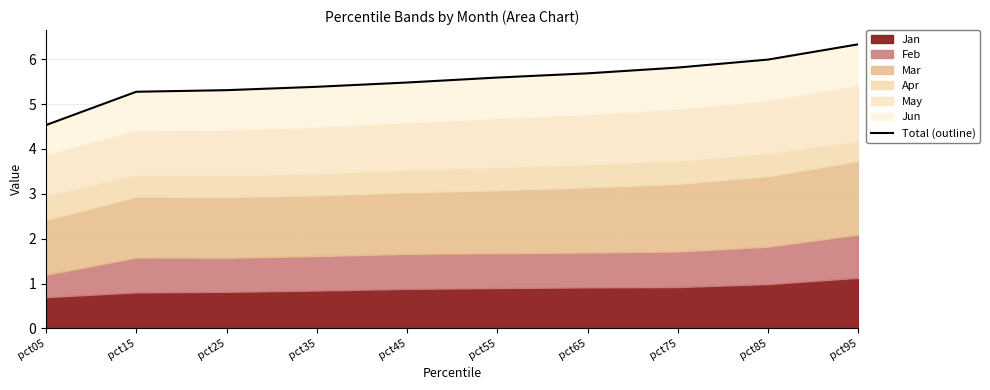

Reading right to left, extract all data points from this chart.

6.3	6.0	5.8	5.7	5.6	5.5	5.4	5.3	5.3	4.5